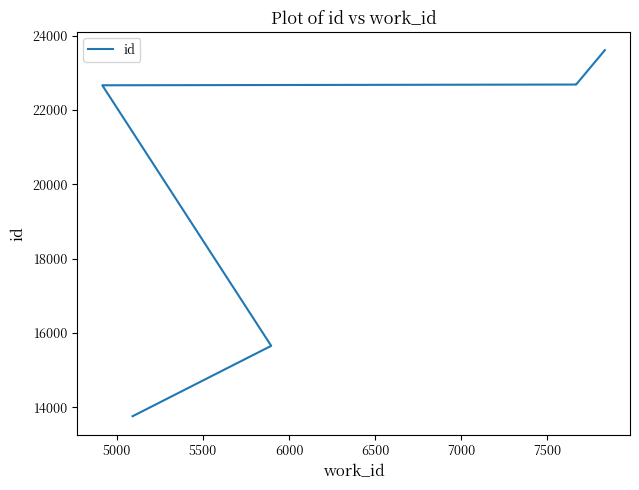

Reading right to left, extract all data points from this chart.

23614	22689	22688	22668	15654	14747	13759